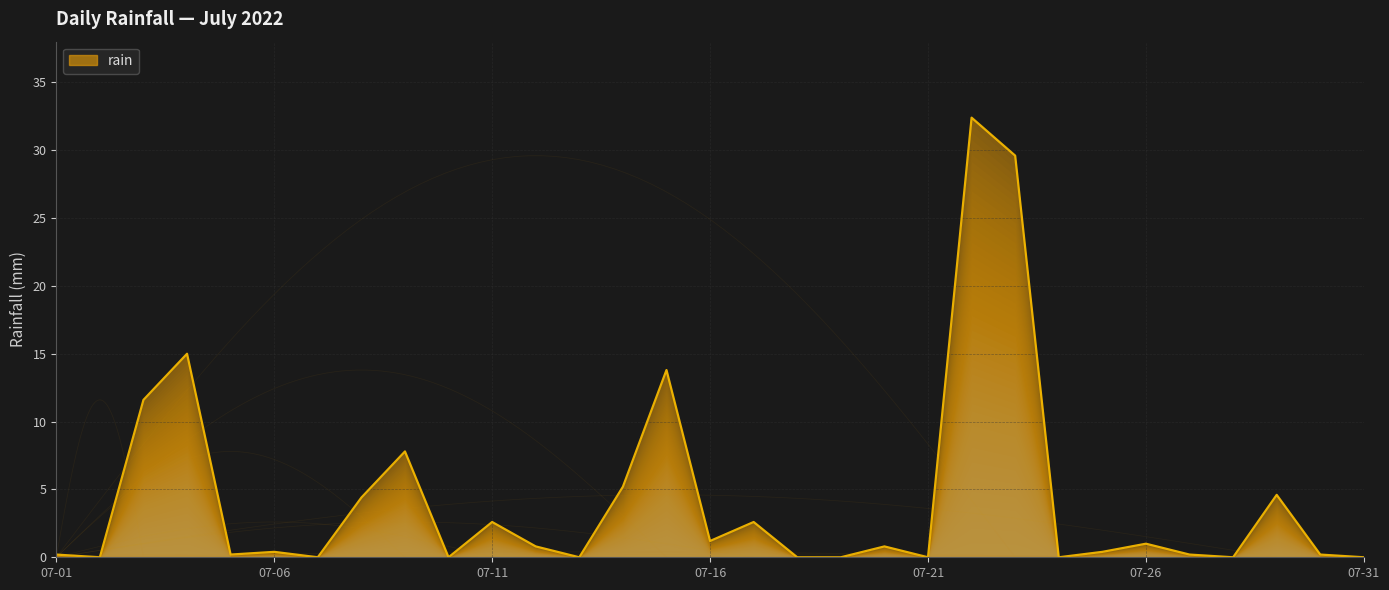

How many lines are shown in the chart?

1